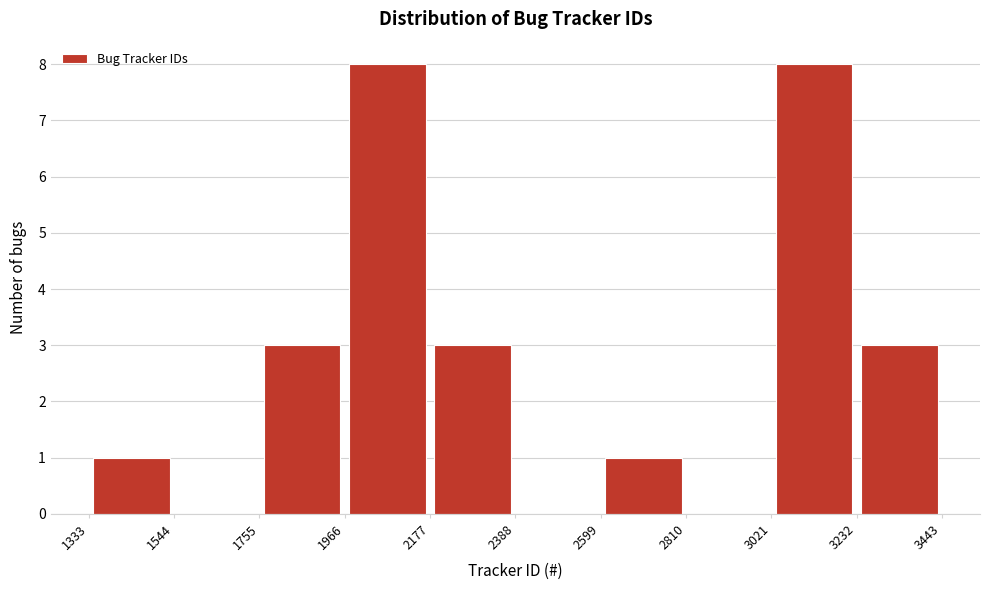

Reading left to right, transcribe this chart: for each bar, give the range it covers on the x-axis and its height. The values are not printed on the chart, so give them approximately, as read against the axis.

1333 to 1544: 1
1544 to 1755: 0
1755 to 1966: 3
1966 to 2177: 8
2177 to 2388: 3
2388 to 2599: 0
2599 to 2810: 1
2810 to 3021: 0
3021 to 3232: 8
3232 to 3443: 3